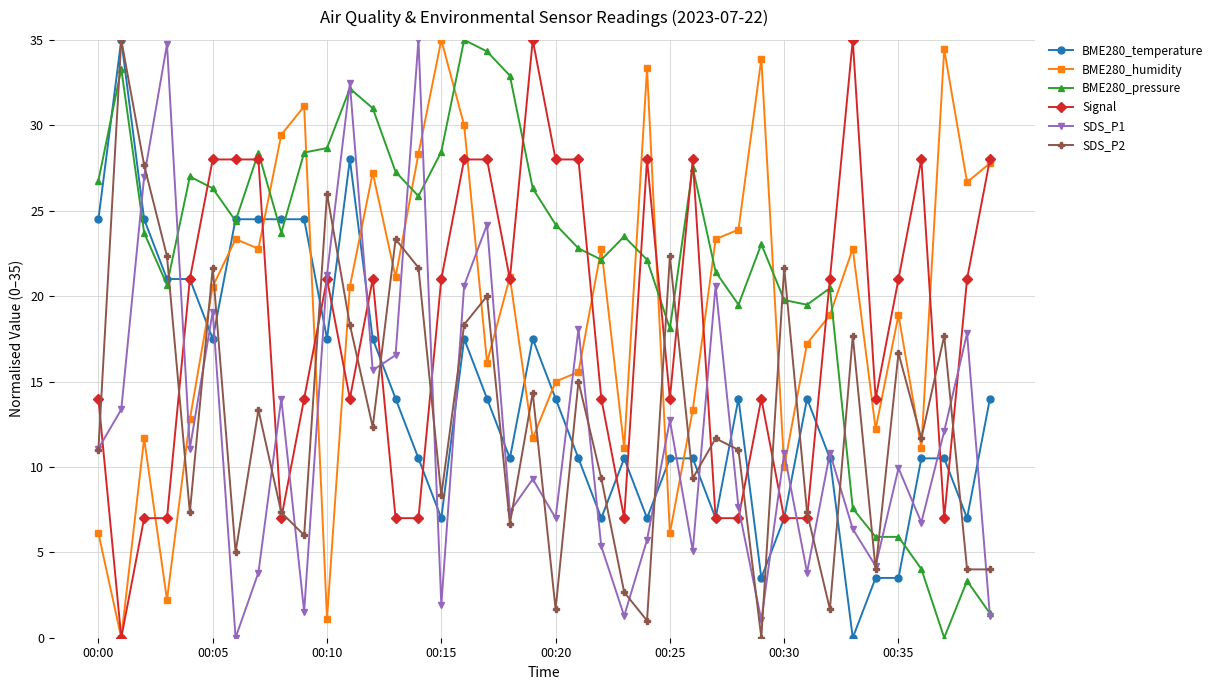

At how many categories does at least one series exceed 9?

40